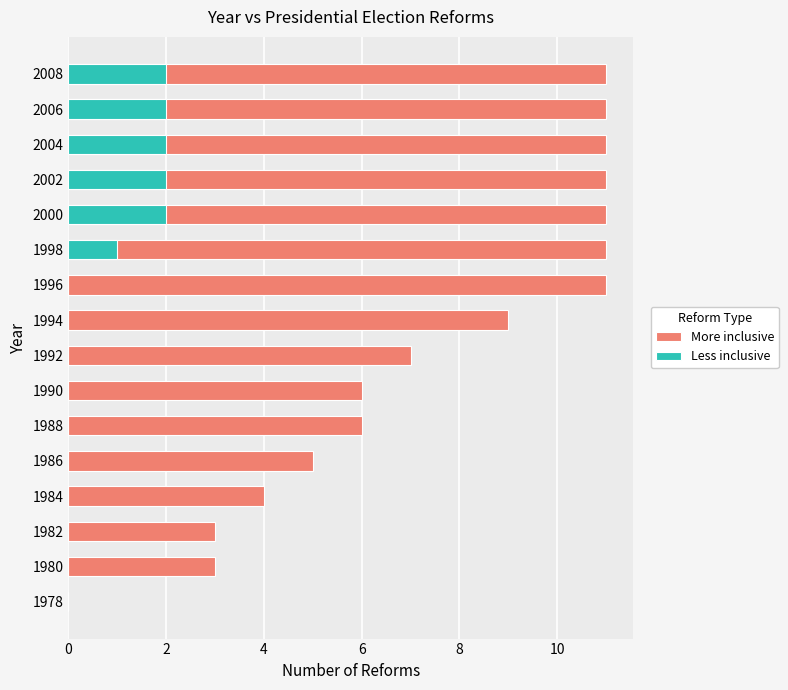

The Less inclusive series shows -1 at 1986. True or false?

False